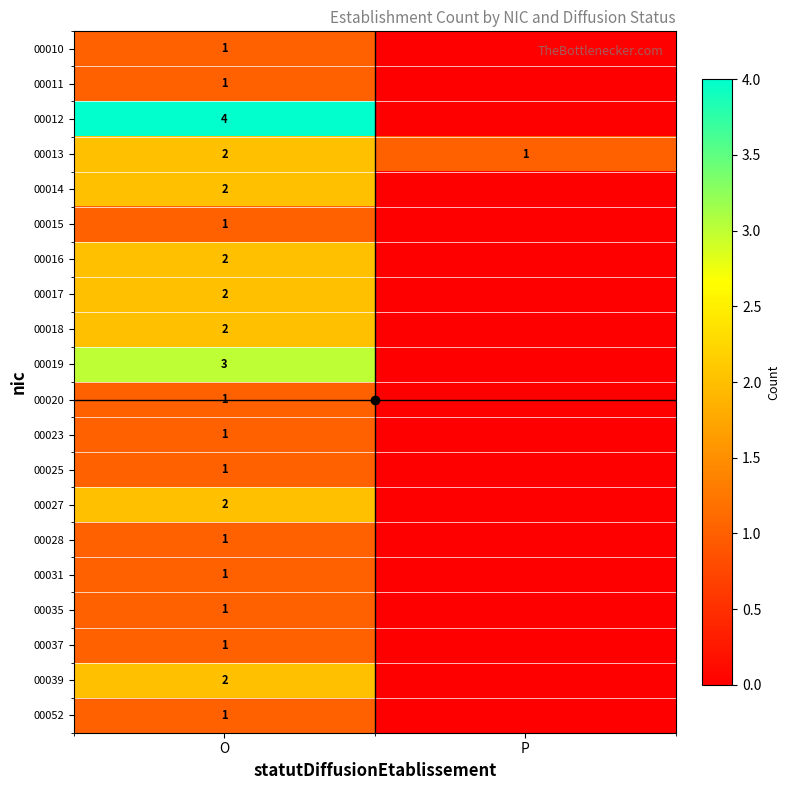

The value of 00035 at O is 2. True or false?

False